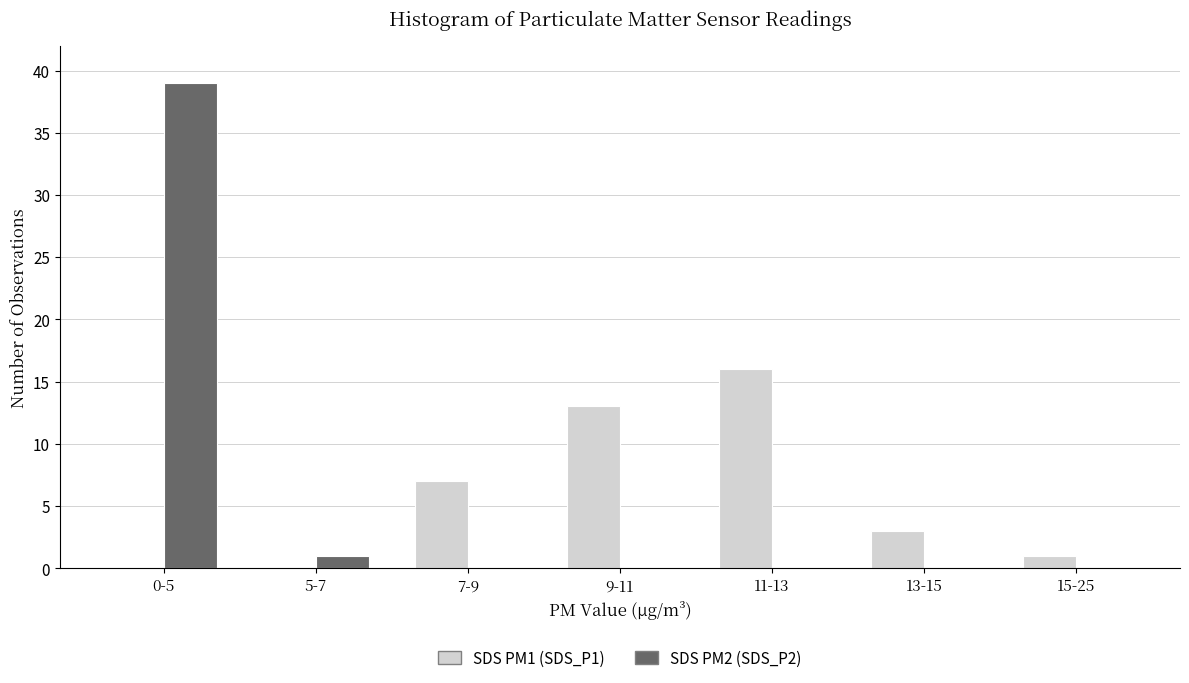

Reading left to right, extract all data points from this chart.

SDS PM1 (SDS_P1): 0-5=0	5-7=0	7-9=7	9-11=13	11-13=16	13-15=3	15-25=1
SDS PM2 (SDS_P2): 0-5=39	5-7=1	7-9=0	9-11=0	11-13=0	13-15=0	15-25=0